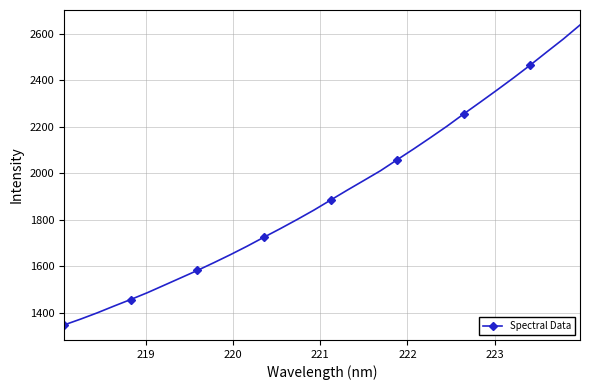

What is the maximum value shown in the chart?

2638.2